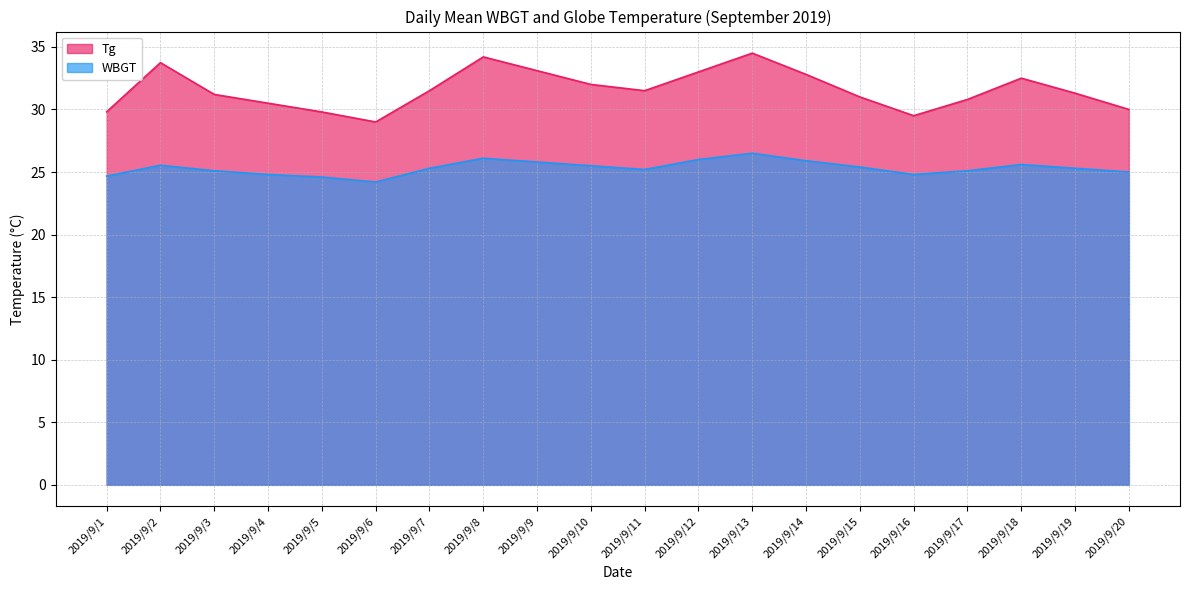

Reading left to right, what are all the values shown in this chart?

WBGT: 2019/9/1=24.7	2019/9/2=25.5	2019/9/3=25.1	2019/9/4=24.8	2019/9/5=24.6	2019/9/6=24.2	2019/9/7=25.3	2019/9/8=26.1	2019/9/9=25.8	2019/9/10=25.5	2019/9/11=25.2	2019/9/12=26.0	2019/9/13=26.5	2019/9/14=25.9	2019/9/15=25.4	2019/9/16=24.8	2019/9/17=25.1	2019/9/18=25.6	2019/9/19=25.3	2019/9/20=25.0
Tg: 2019/9/1=29.8	2019/9/2=33.7	2019/9/3=31.2	2019/9/4=30.5	2019/9/5=29.8	2019/9/6=29.0	2019/9/7=31.5	2019/9/8=34.2	2019/9/9=33.1	2019/9/10=32.0	2019/9/11=31.5	2019/9/12=33.0	2019/9/13=34.5	2019/9/14=32.8	2019/9/15=31.0	2019/9/16=29.5	2019/9/17=30.8	2019/9/18=32.5	2019/9/19=31.3	2019/9/20=30.0